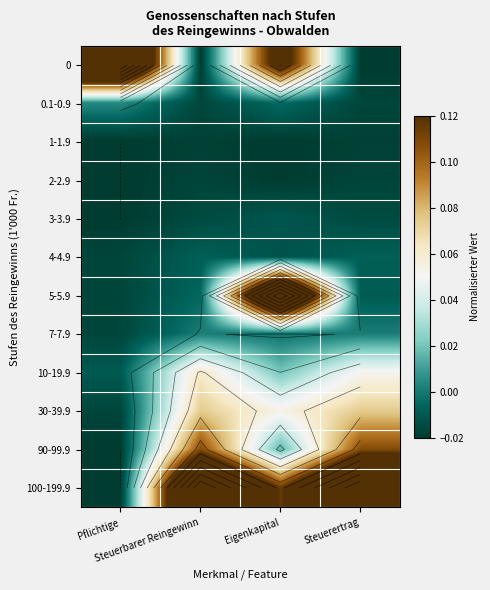

What is the maximum value for 90-99.9?

0.1